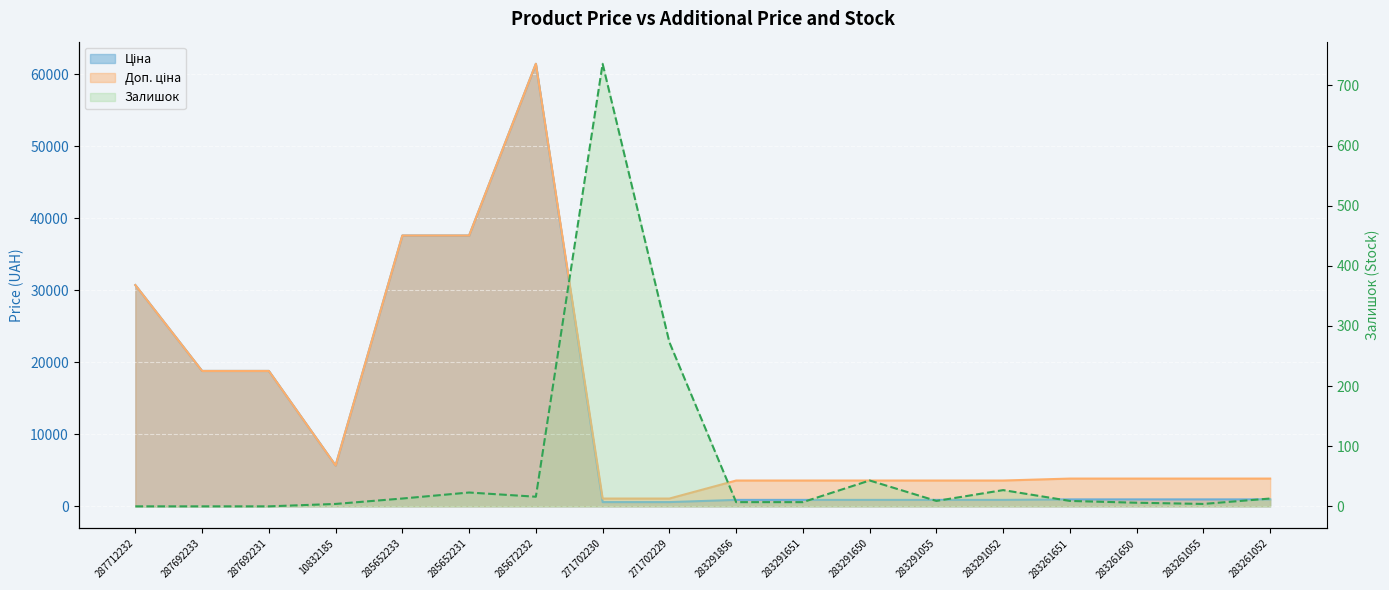

Is it true that Залишок equals 43.0 at 283291650?

True